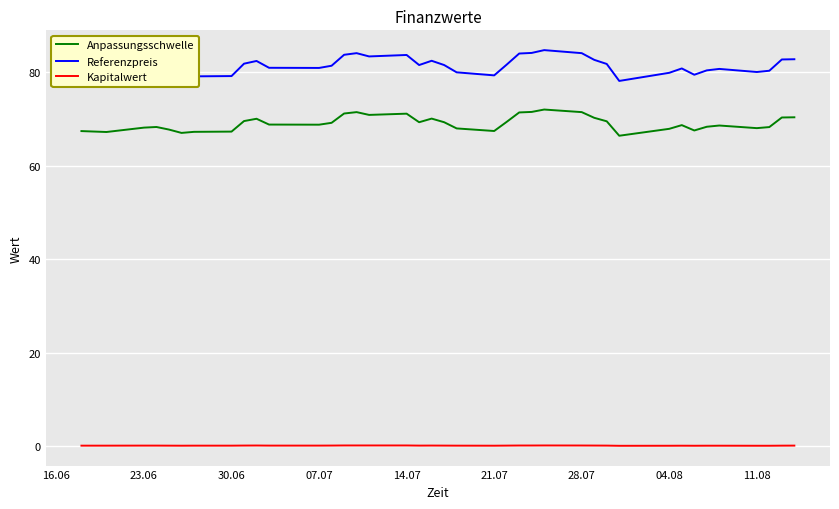

What is the difference between the maximum and minimum values in the Anpassungsschwelle series?

5.6